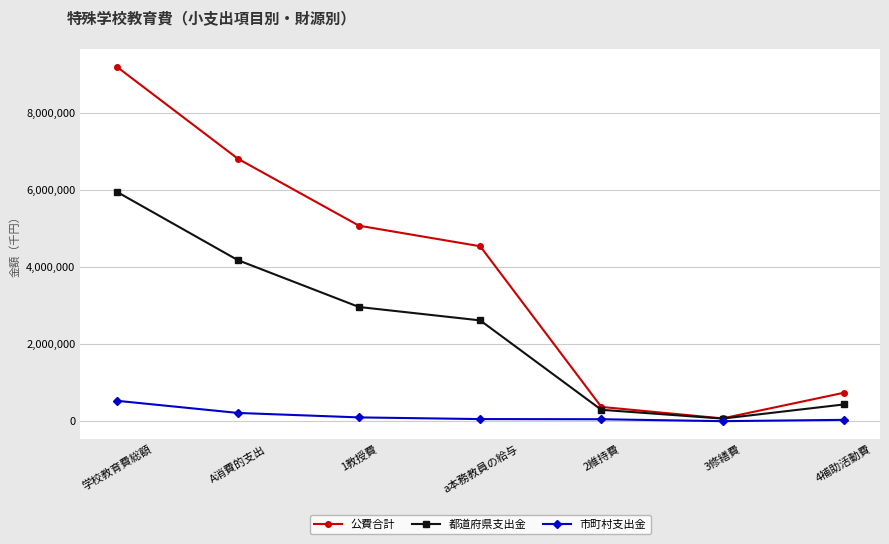

What is the difference between the highest and lowest values at 2維持費?

320124